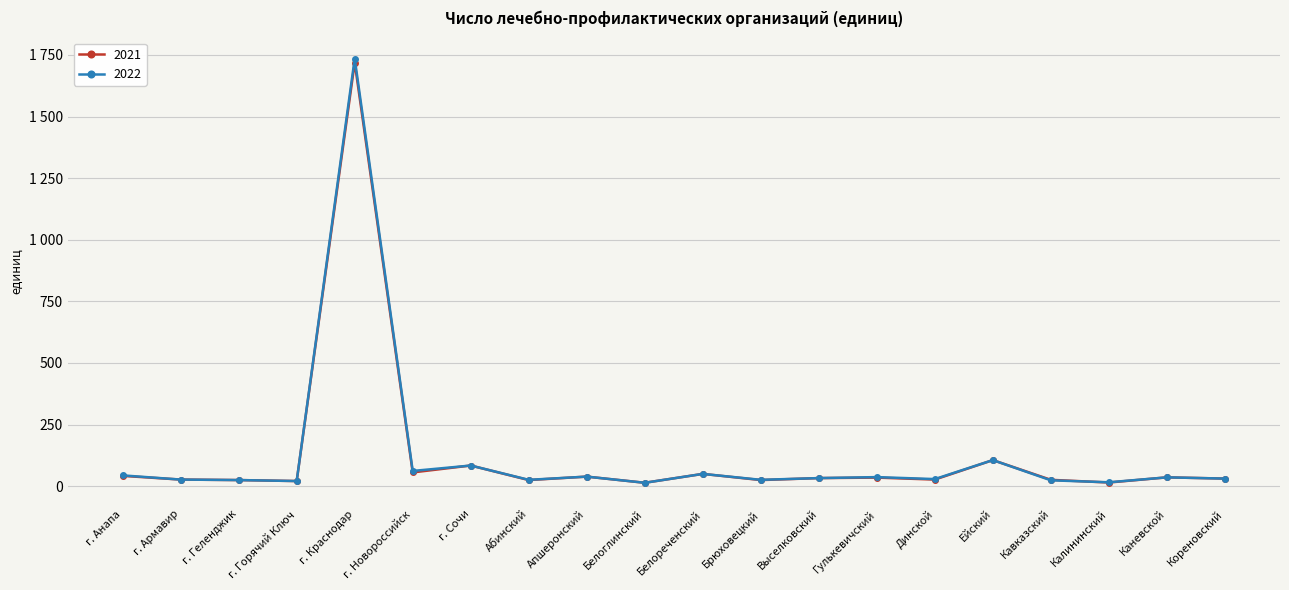

Reading left to right, extract all data points from this chart.

2021: г. Анапа=42	г. Армавир=27	г. Геленджик=25	г. Горячий Ключ=21	г. Краснодар=1719	г. Новороссийск=56	г. Сочи=84	Абинский=25	Апшеронский=39	Белоглинский=14	Белореченский=50	Брюховецкий=25	Выселковский=33	Гулькевичский=35	Динской=27	Ейский=106	Кавказский=26	Калининский=15	Каневской=36	Кореновский=31
2022: г. Анапа=44	г. Армавир=27	г. Геленджик=25	г. Горячий Ключ=21	г. Краснодар=1735	г. Новороссийск=62	г. Сочи=84	Абинский=26	Апшеронский=39	Белоглинский=14	Белореченский=50	Брюховецкий=26	Выселковский=33	Гулькевичский=37	Динской=29	Ейский=106	Кавказский=24	Калининский=16	Каневской=36	Кореновский=31